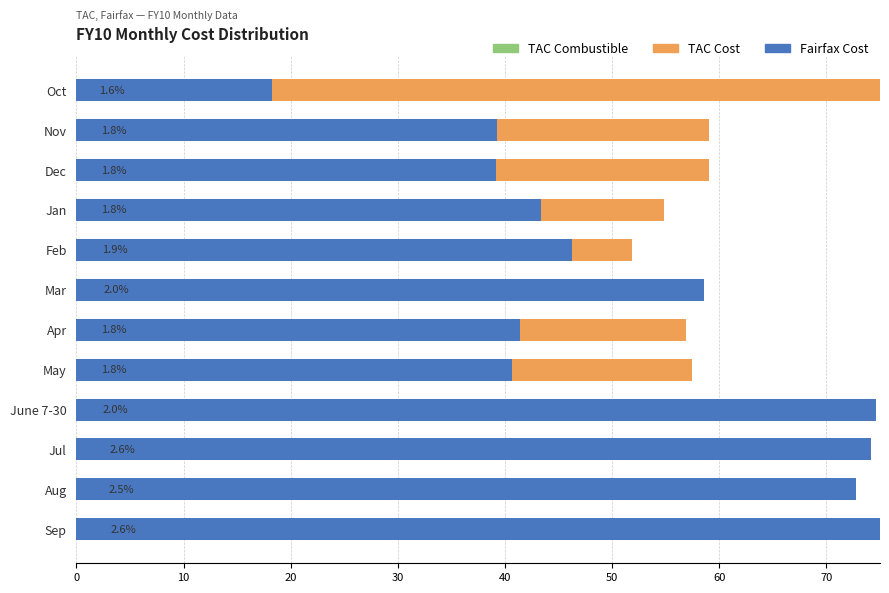

Which series has the largest range (max minus min)?

TAC Cost